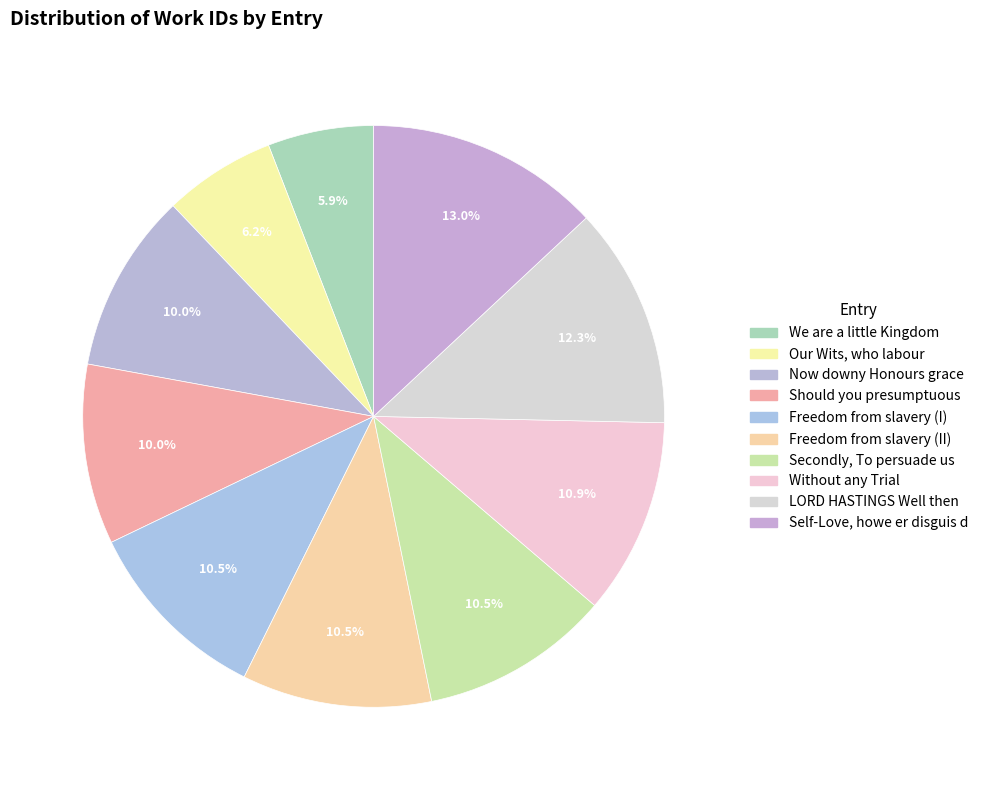

How many segments does this pie chart have?

10